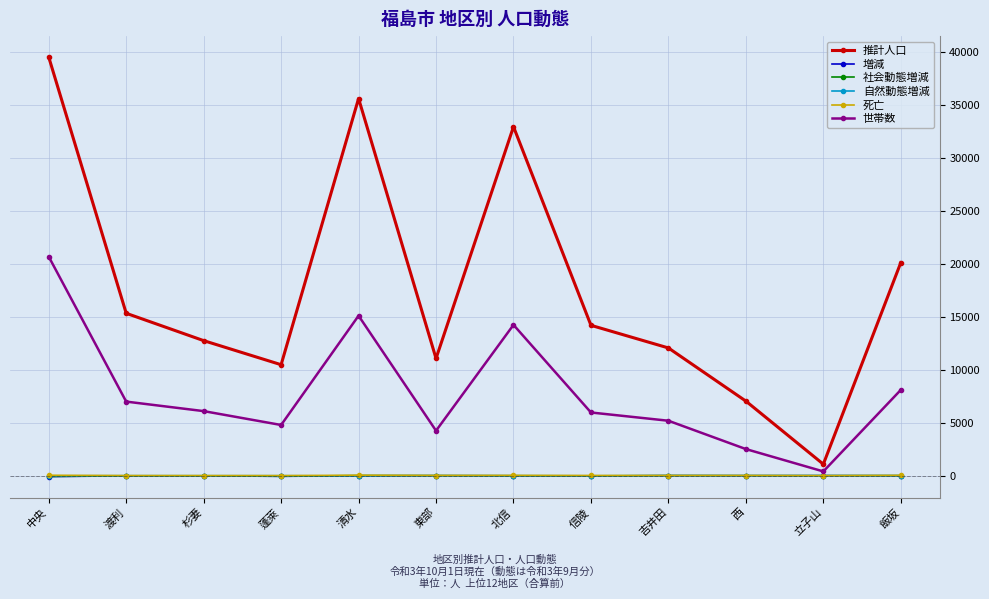

What is the difference between the maximum and second lowest values in the 死亡 series?

35